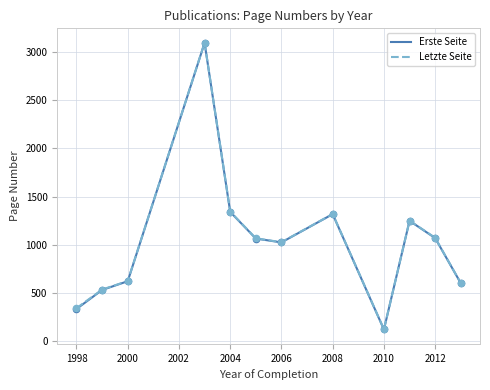

Which series has the widest spread of values?

Letzte Seite